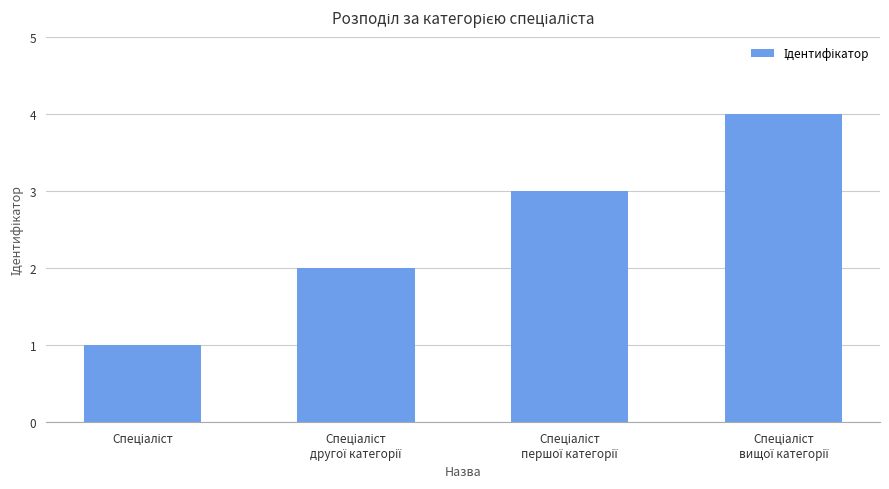

How many values are between 2 and 4?

3